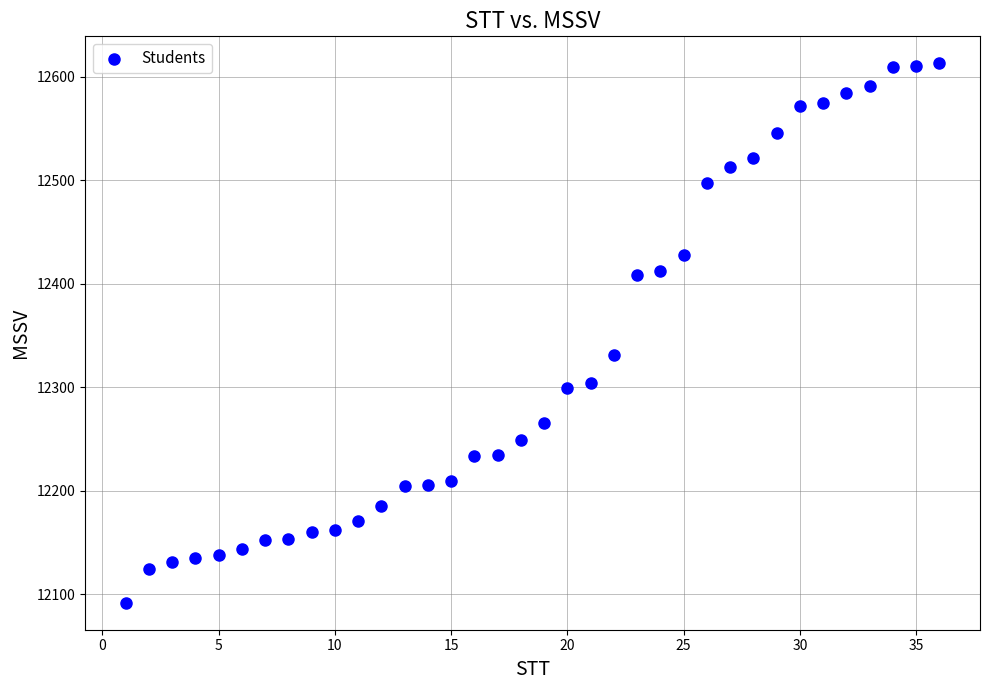

What is the range of X values (max minus min)?

35